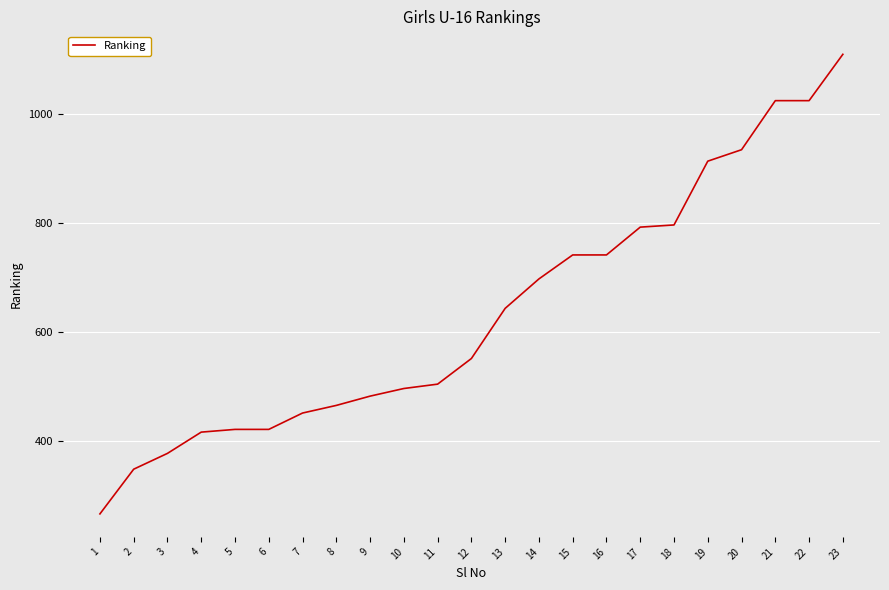

What is the approximate value at 3, to the nearest 100?

400